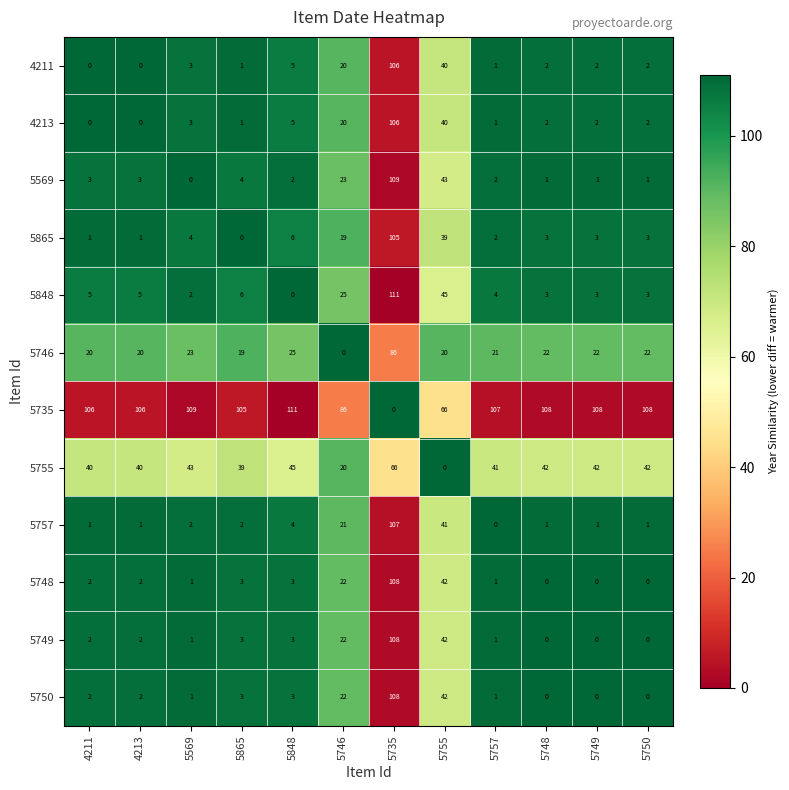

At which category is the sum across all series the highest?

5735